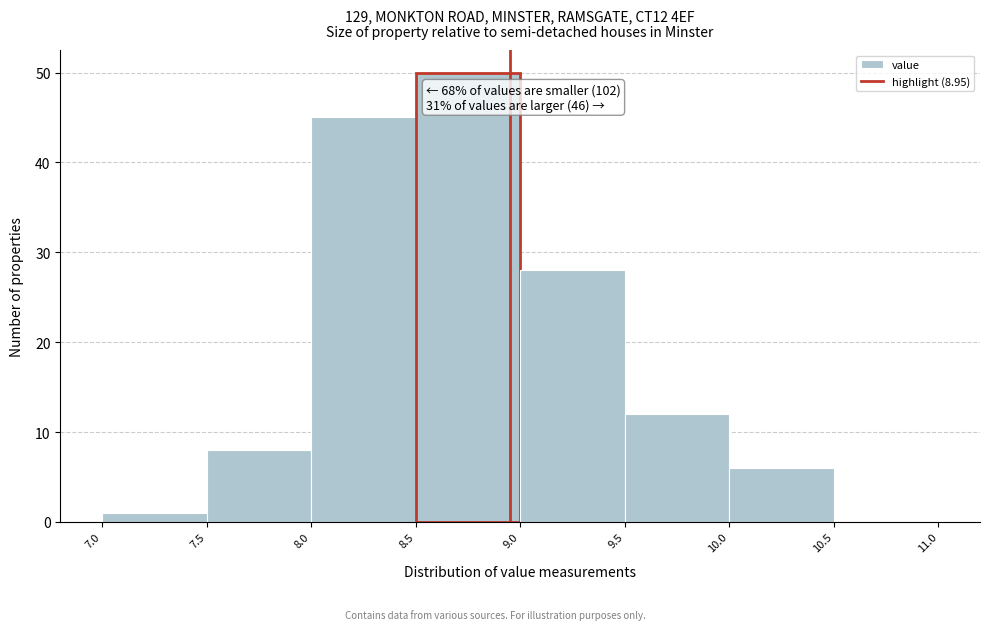

Over which range of the x-axis is the bar tallest?

8.5 to 9.0